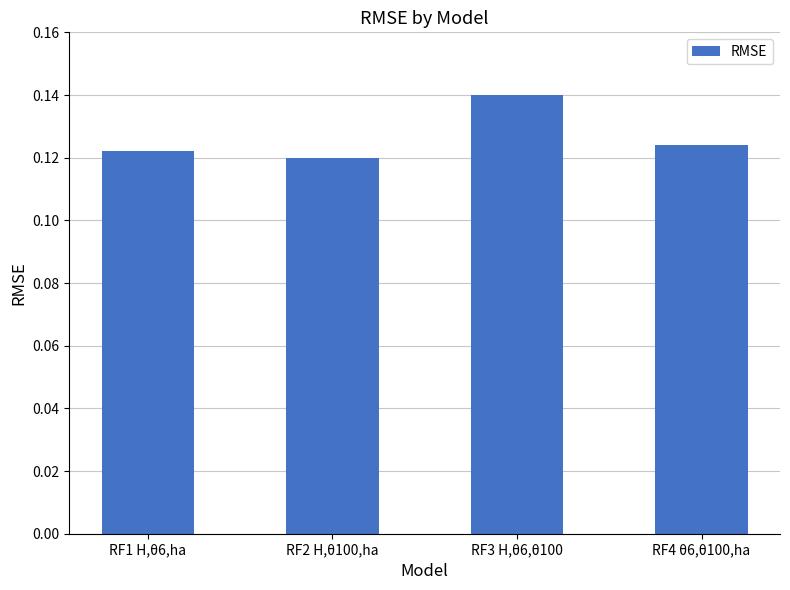

What is the sum of all values?

0.5